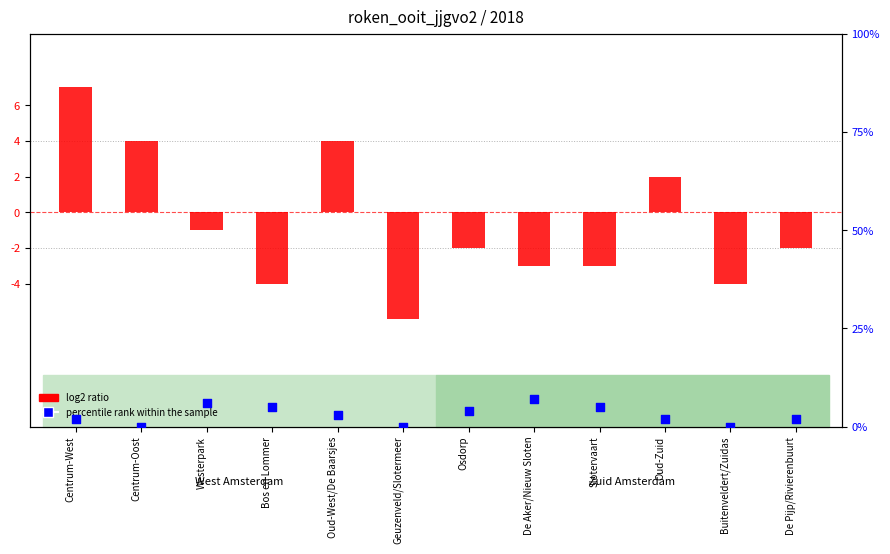

Which series contains the lowest Y value?

log2 ratio